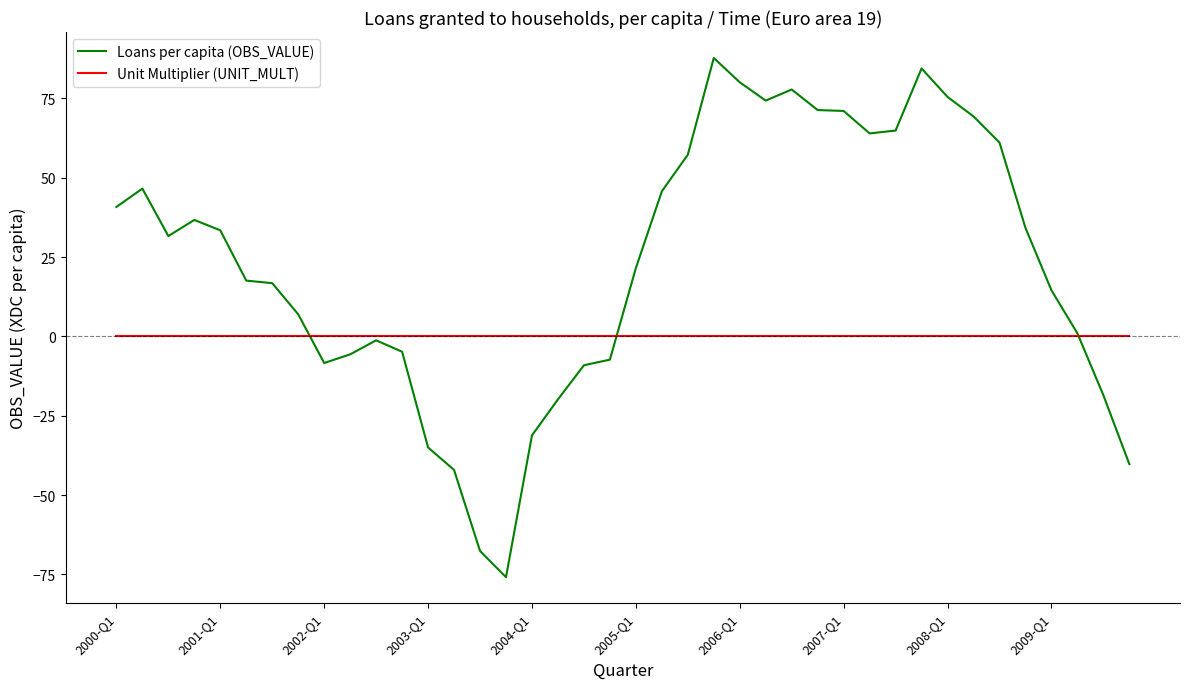

Which series has the largest range (max minus min)?

Loans per capita (OBS_VALUE)